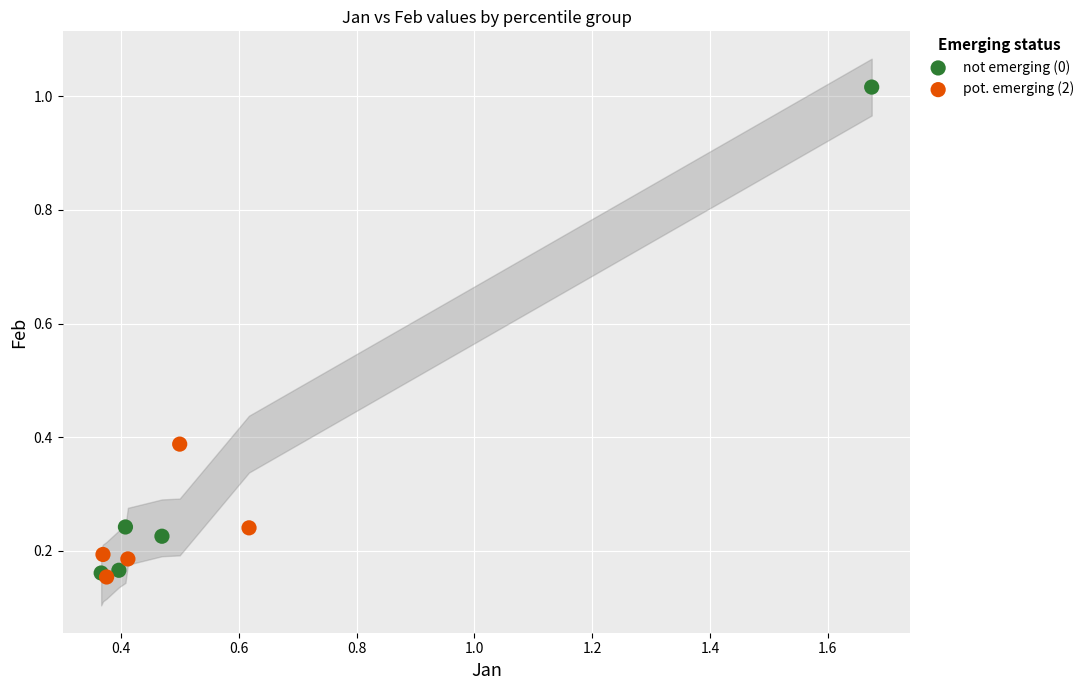

Which series has the largest Y range (max minus min)?

not emerging (0)